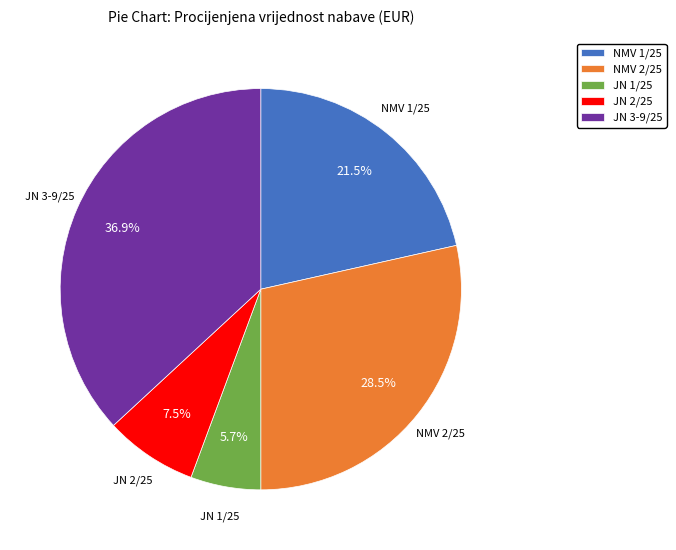

Is there any slice that represents more than half of the pie?

No